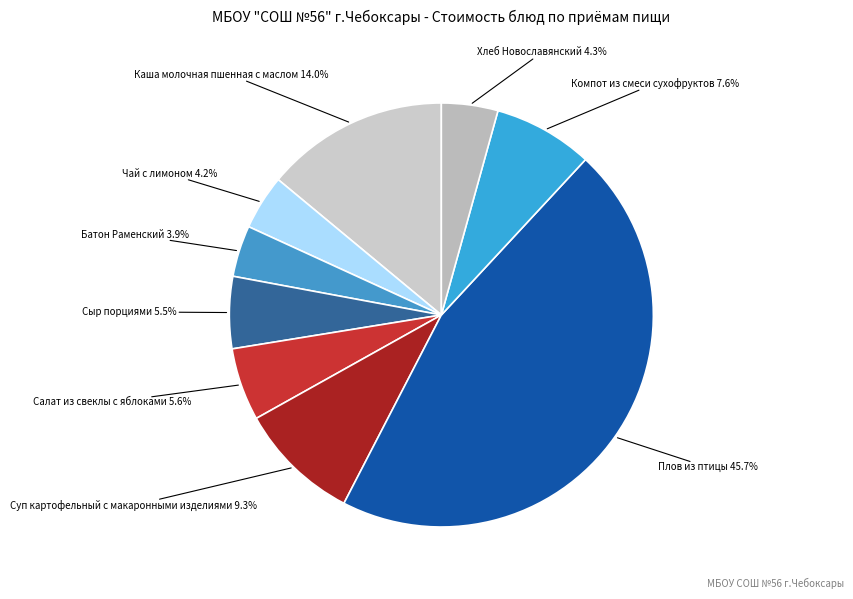

Combined, do Суп картофельный с макаронными изделиями and Батон Раменский account for over 50%?

No